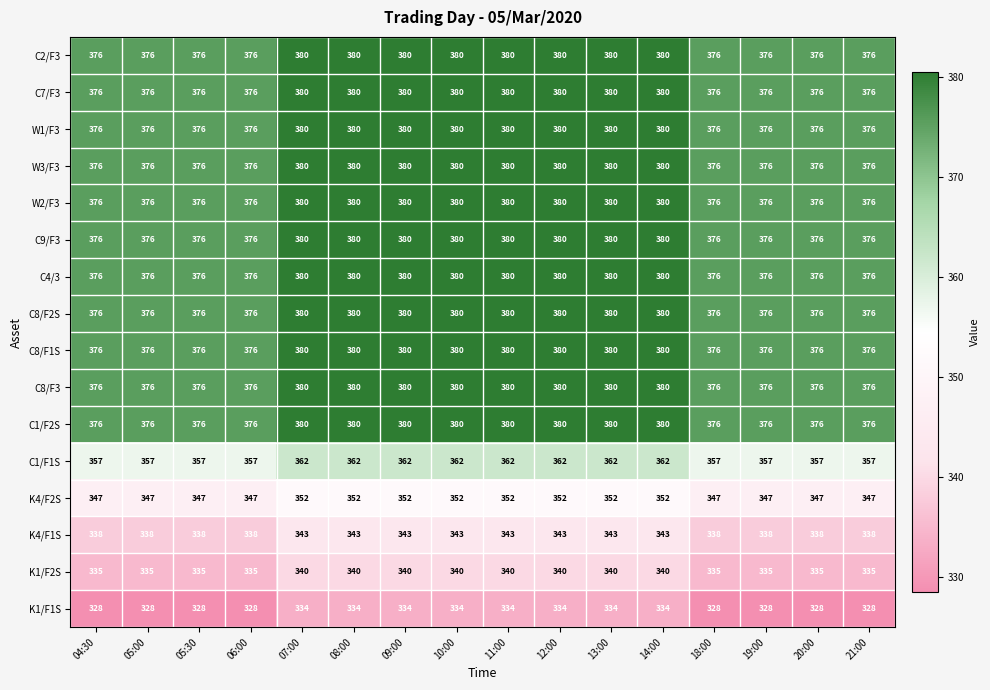

Which series has the largest range (max minus min)?

K1/F1S